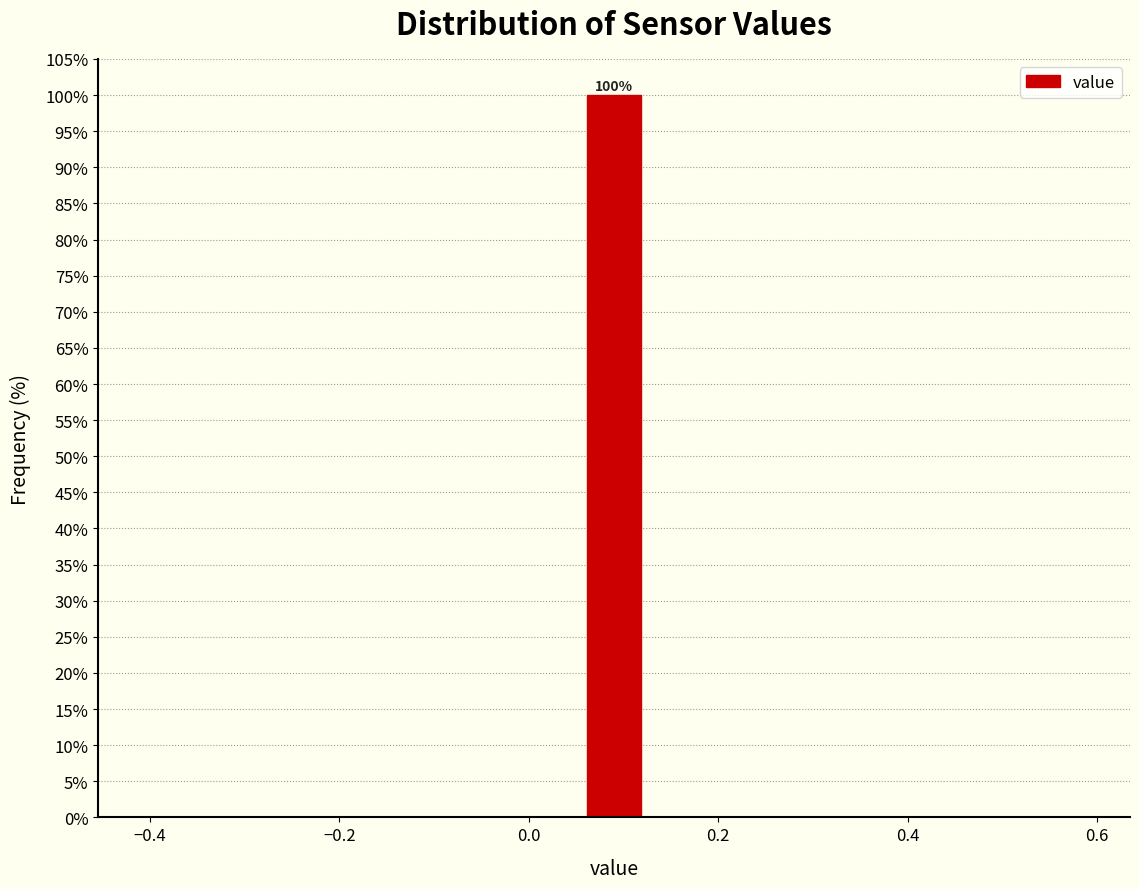

Read against the x-axis, roughly where is the centre of the tallest bar?

0.10